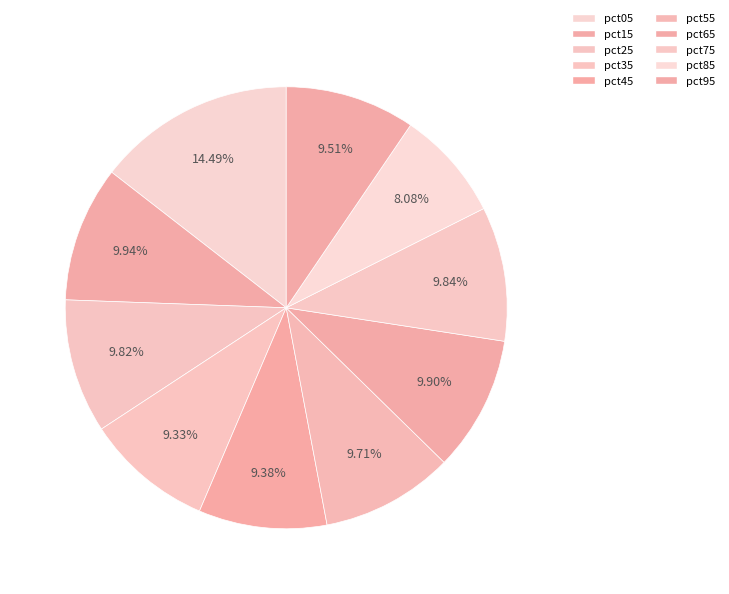

Which slice is the smallest?

pct85